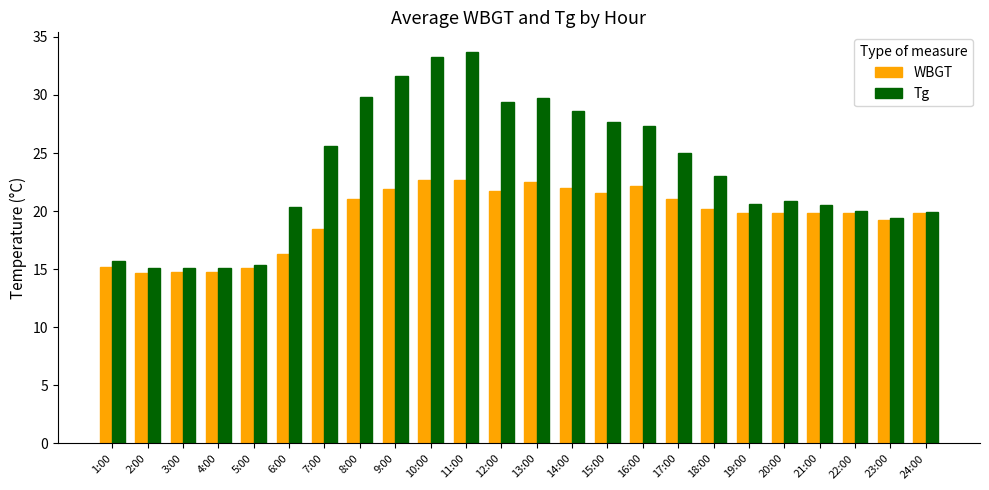

What is the smallest value displayed?

14.7